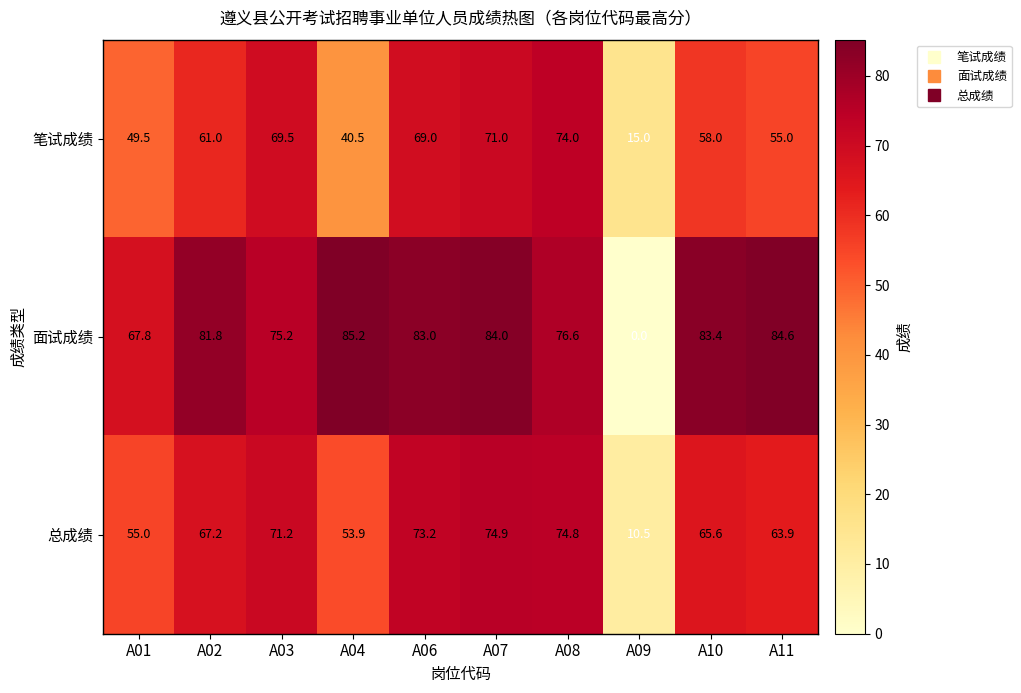

At A06, list the series in order from largest to smallest.

面试成绩, 总成绩, 笔试成绩